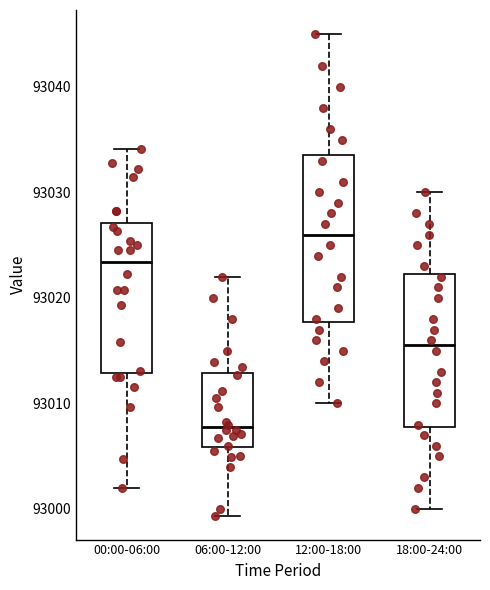

Comparing the boxes themselves (not the whiskers), which one is the tallest?

12:00-18:00